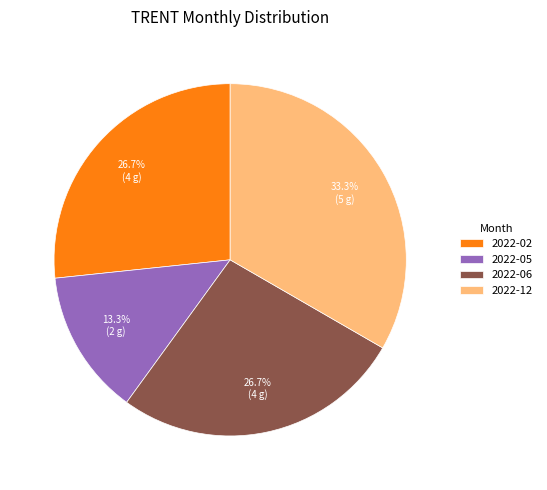

Is there any slice that represents more than half of the pie?

No